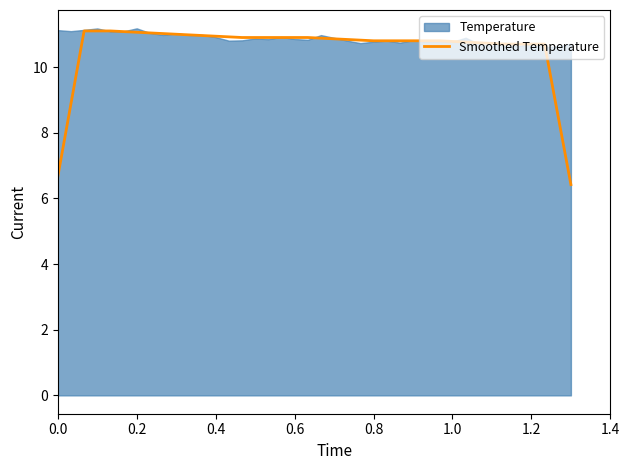

What is the average value?

10.6